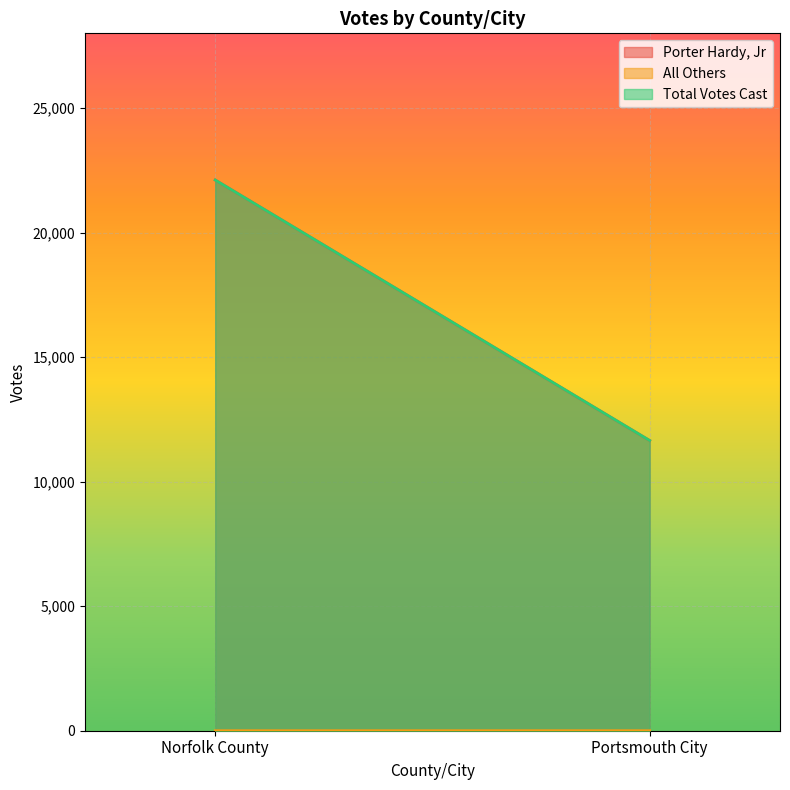

Reading left to right, transcribe all the data shown in this chart.

Porter Hardy, Jr: 22110	11651
All Others: 0	1
Total Votes Cast: 22110	11652